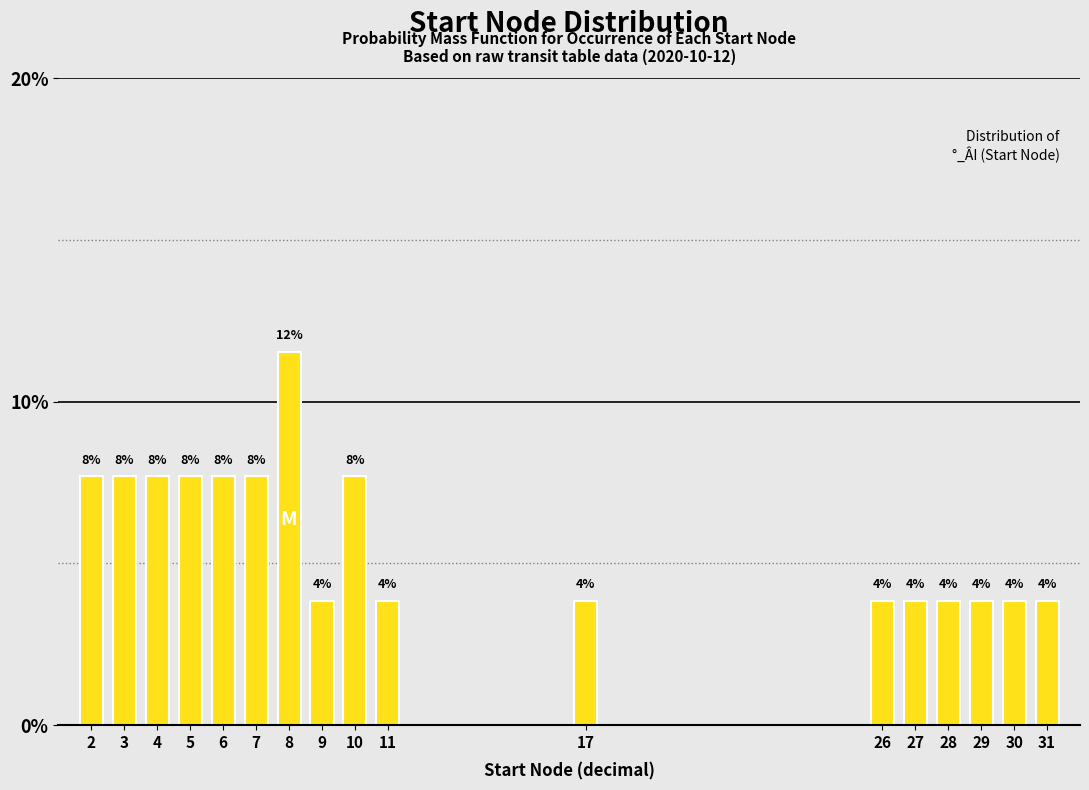

How many bars are there in total?

17